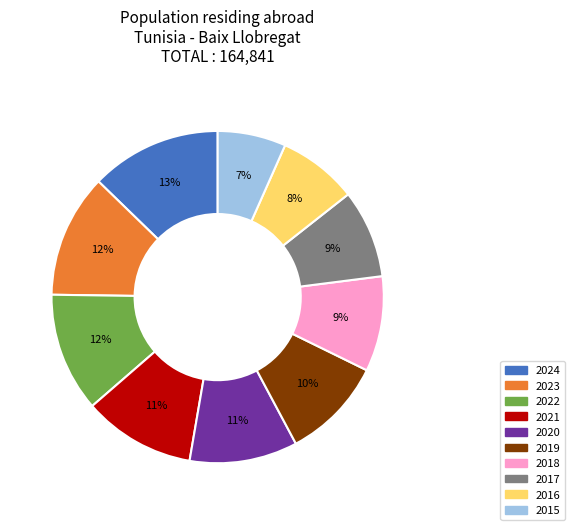

Which slice is the smallest?

2015